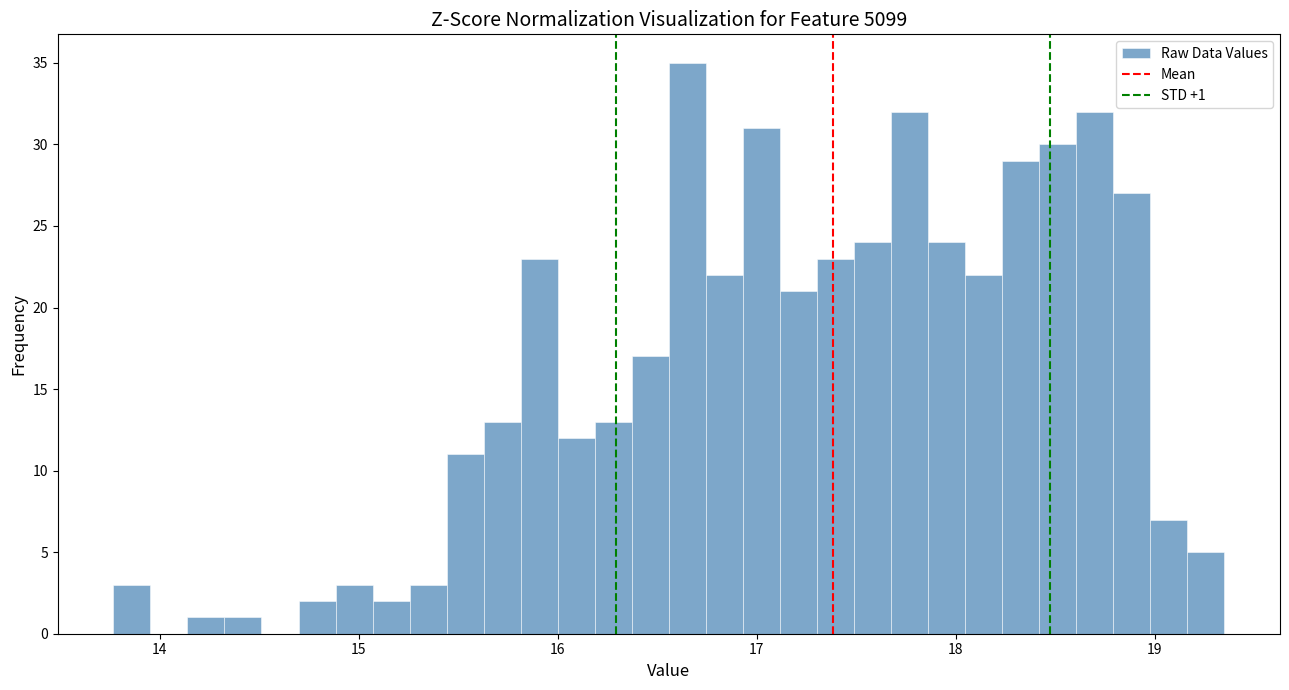

Around what value on the x-axis is the tallest bar? Give the approximate position of its centre, as read against the axis.

16.7